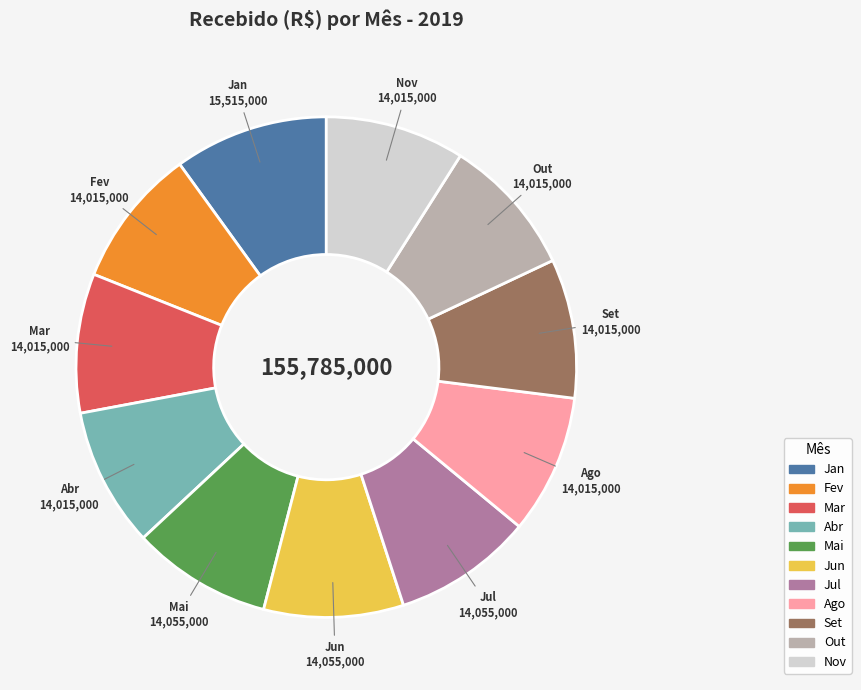

Does Jul represent more than half of the total?

No